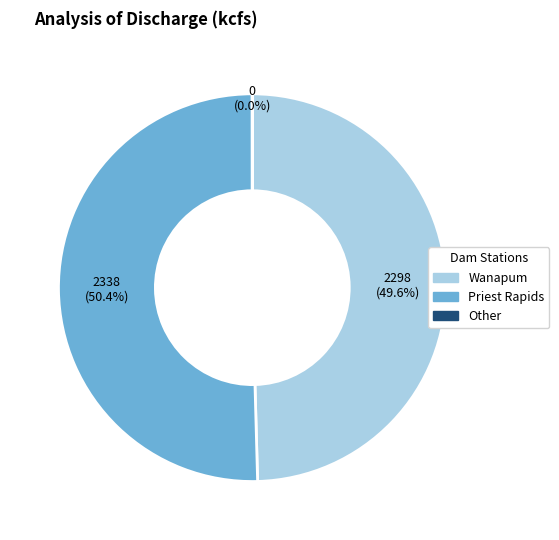

Which has a higher value, Priest Rapids or Wanapum?

Priest Rapids